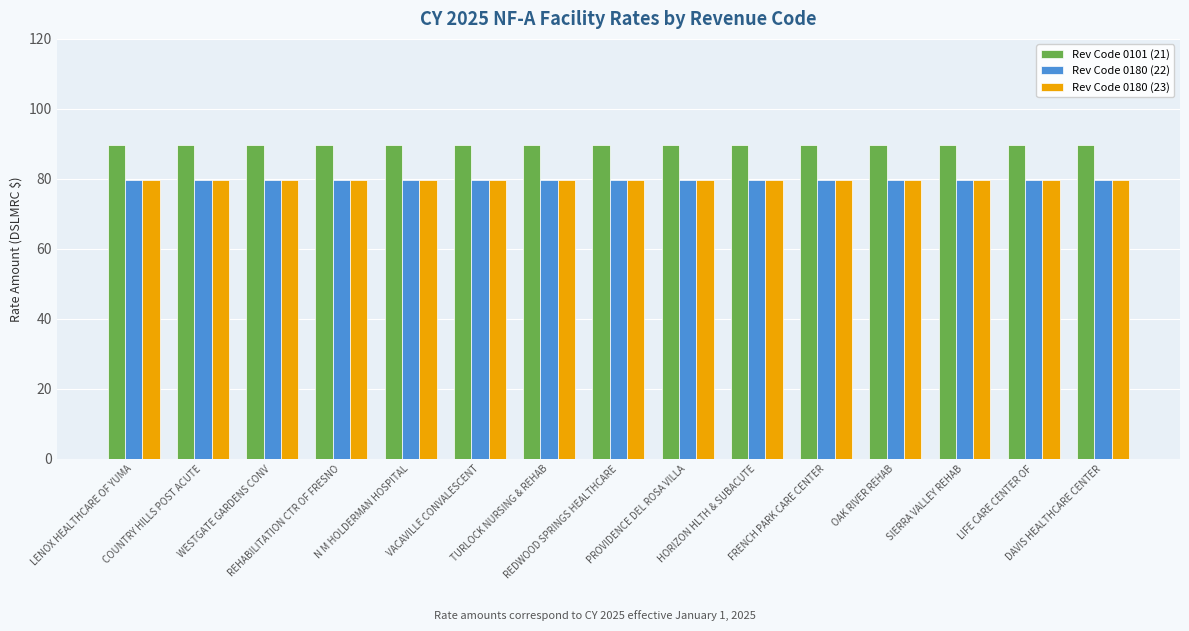

The value of Rev Code 0180 (22) at N M HOLDERMAN HOSPITAL is 79.8. True or false?

True